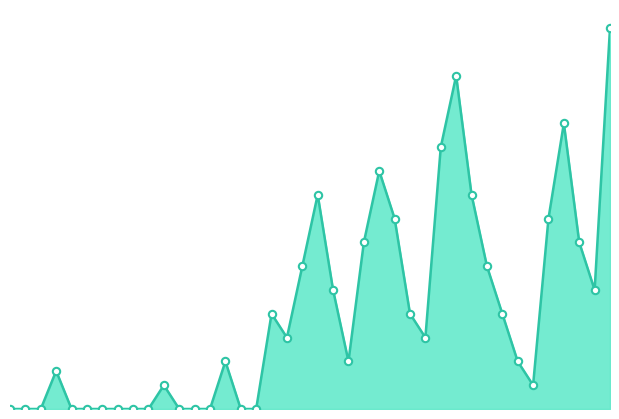

Does the chart have visible grid lines?

No